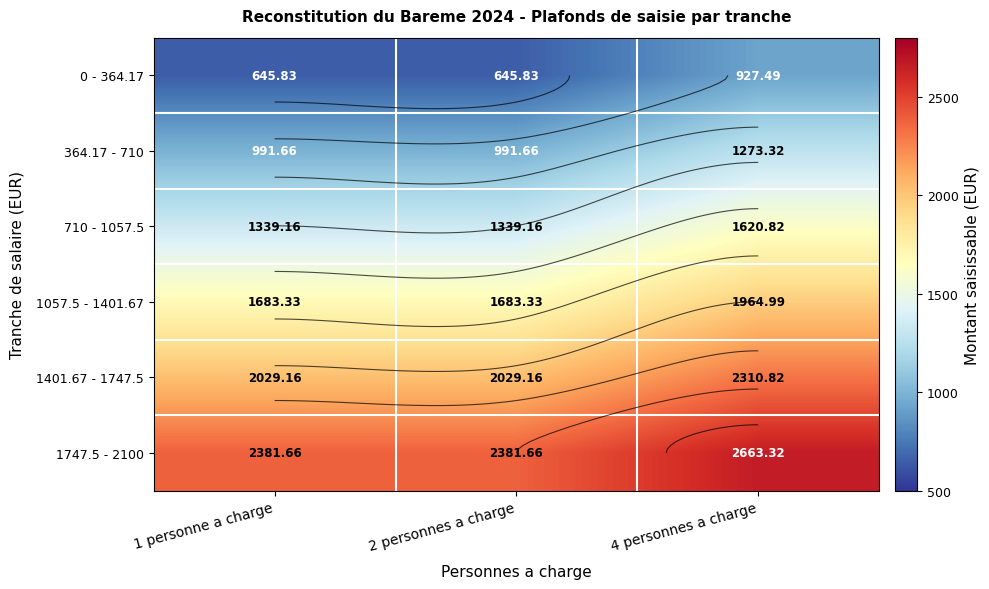

What is the difference between the highest and lowest values at 2 personnes a charge?

1735.8